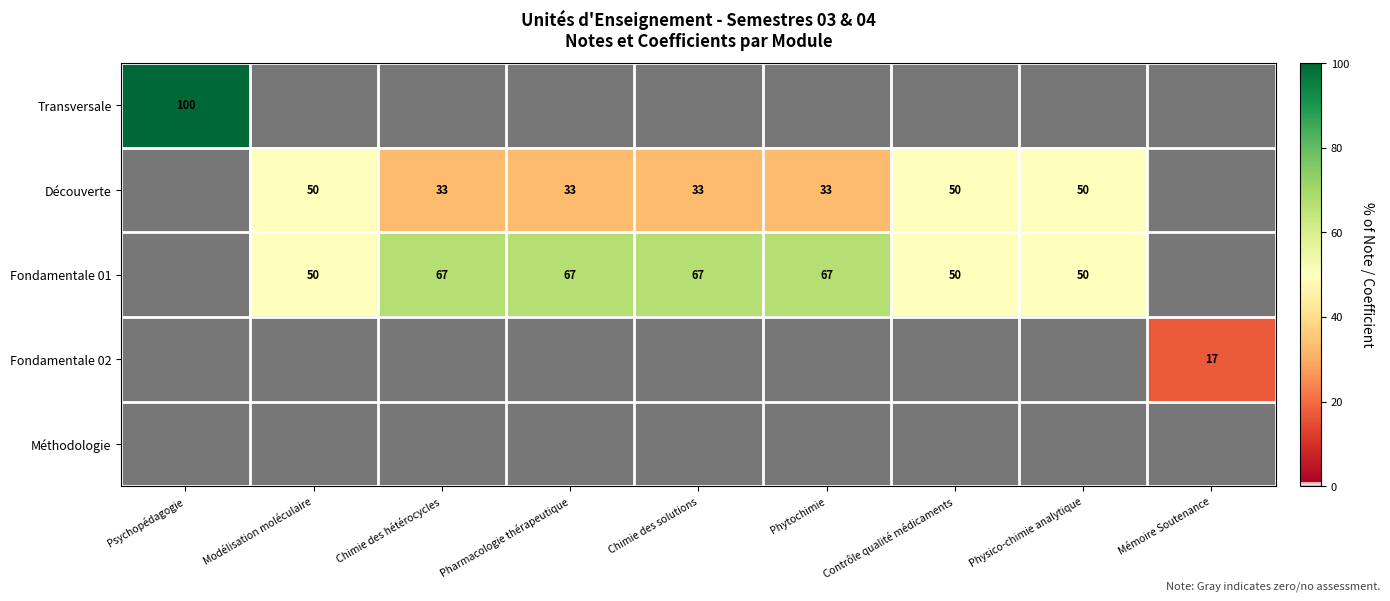

How many series are shown in this chart?

5